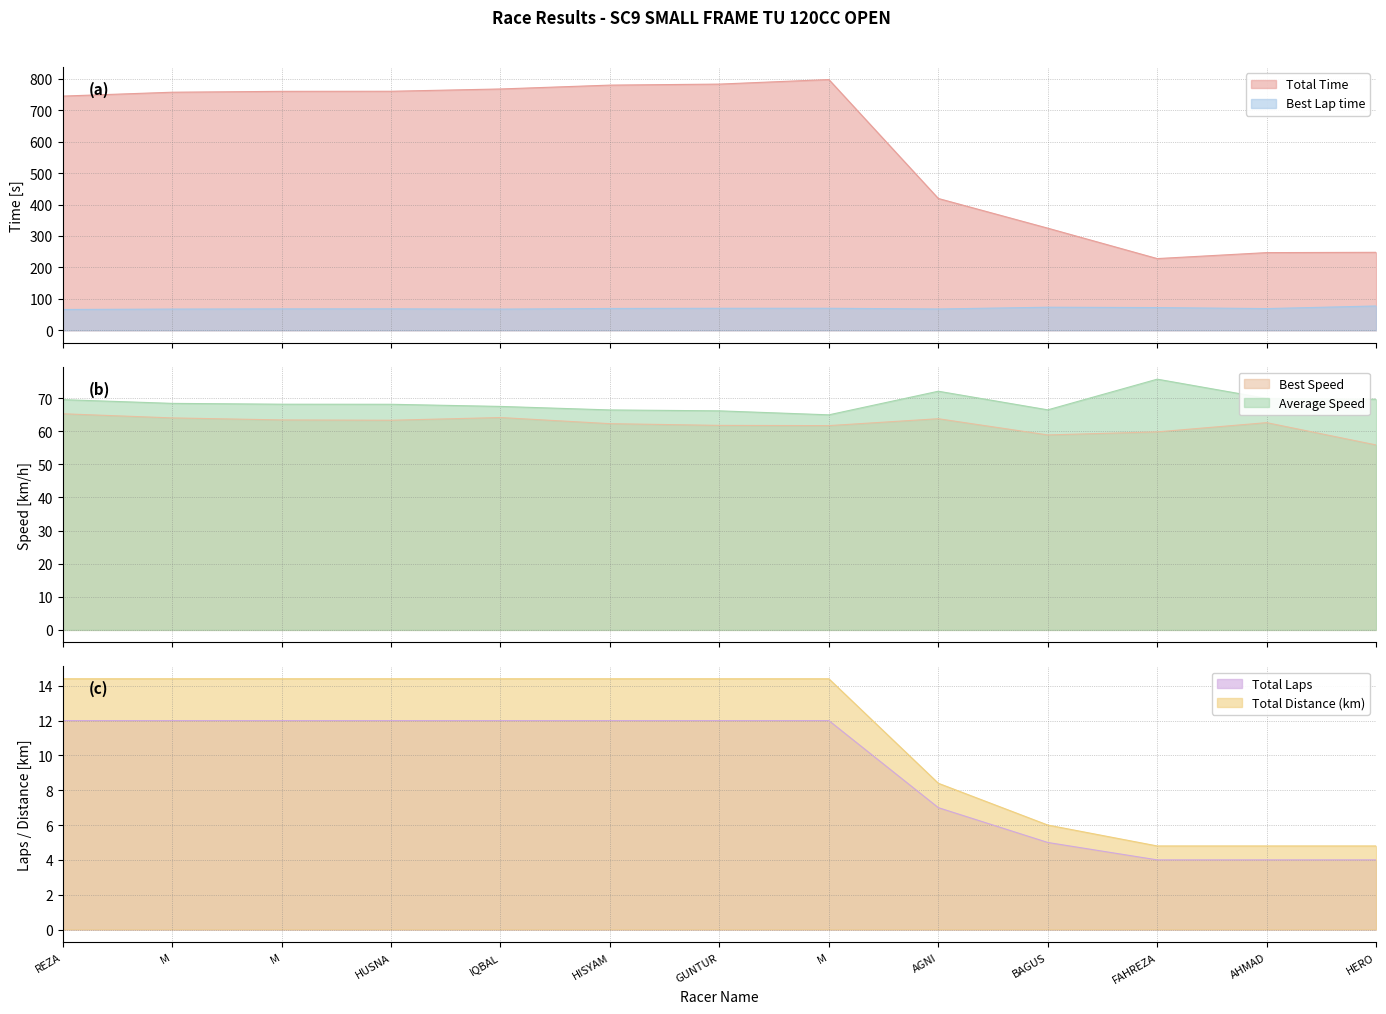

What is the maximum value for Total Laps?

12.0